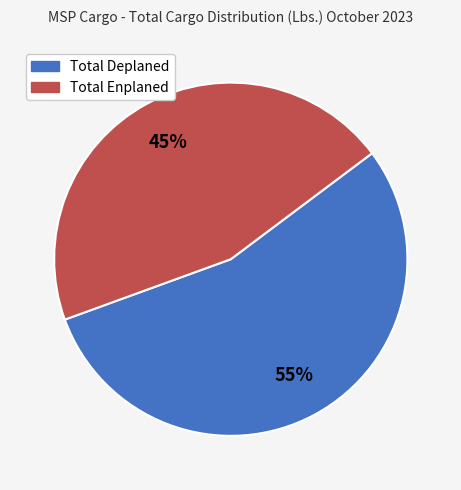

Is it true that Total Enplaned is 53% of the pie?

False